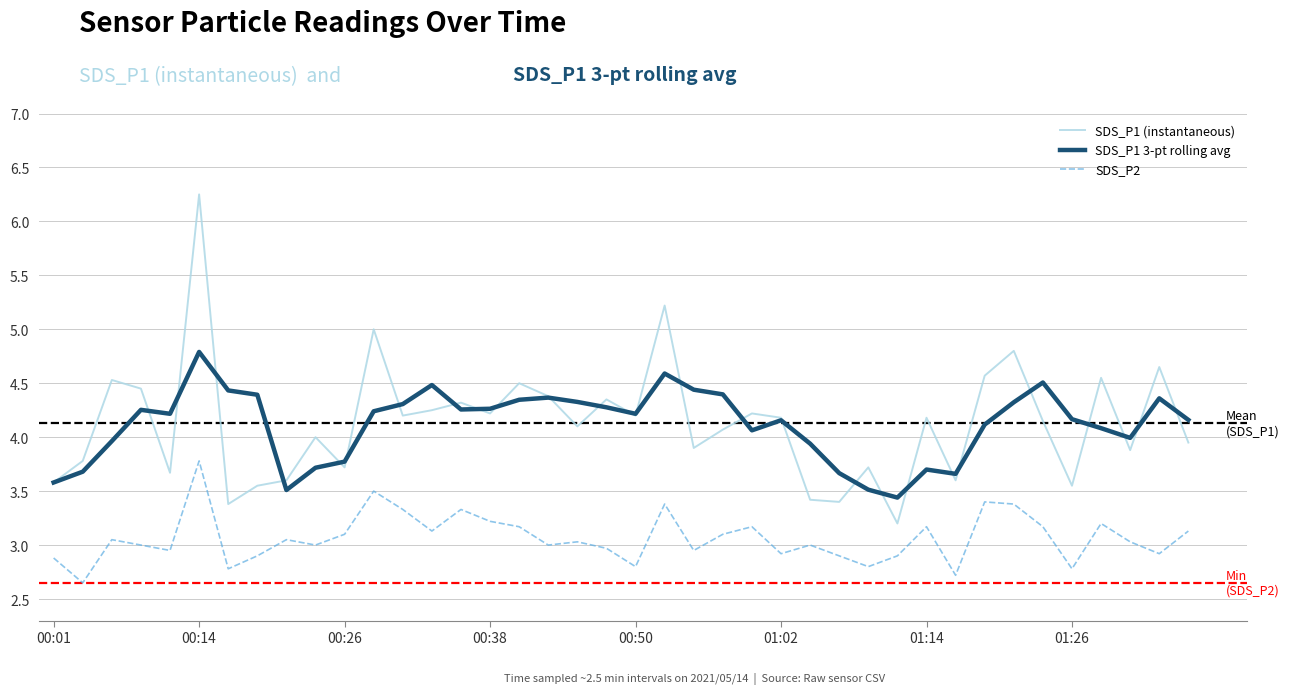

True or false: SDS_P1 3-pt rolling avg and SDS_P2 cross at least once.

False